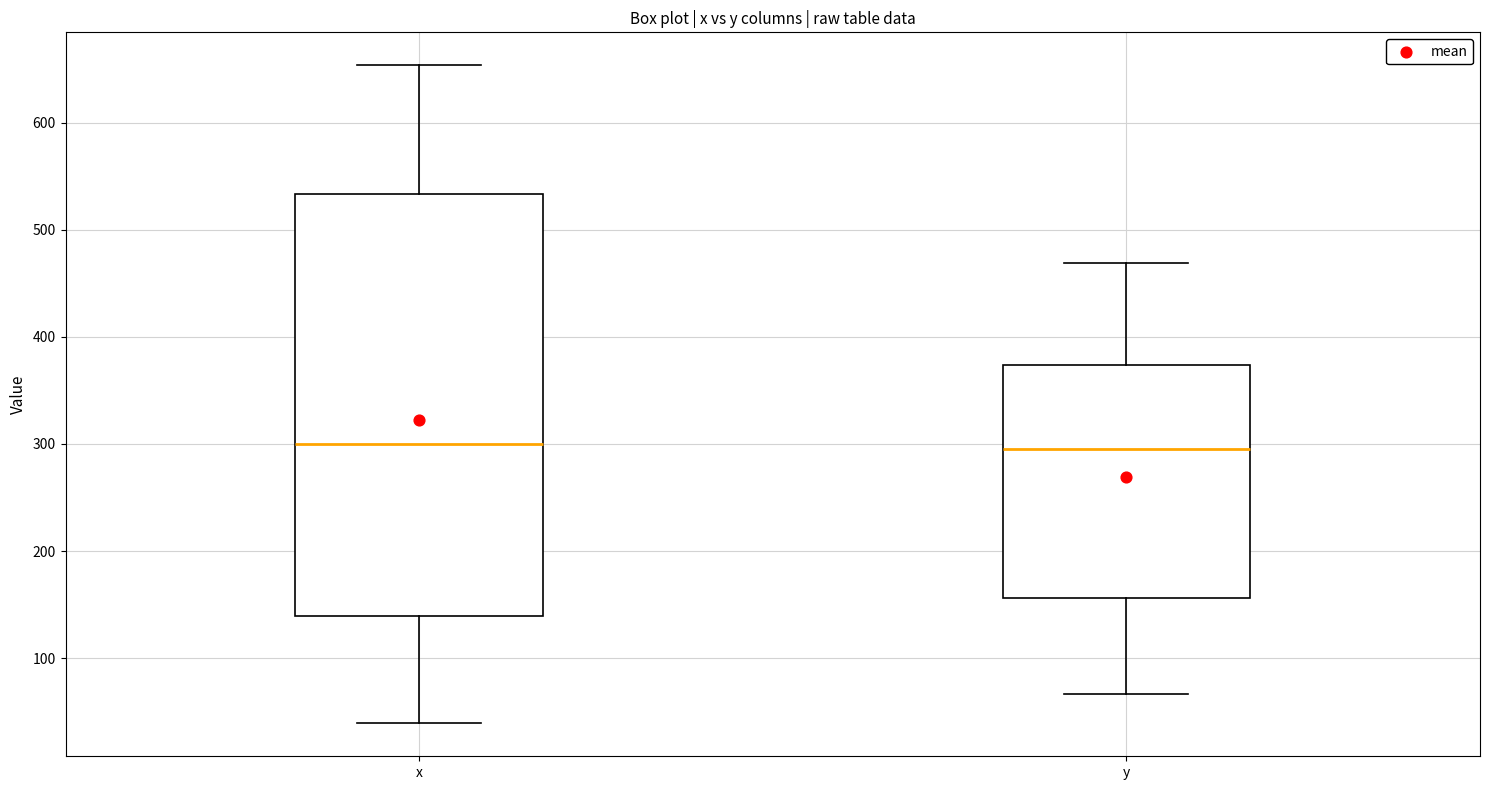

Where does the median line of the box for y sit on the y-axis? The values are not printed on the chart, so give them approximately, as read against the axis.

300